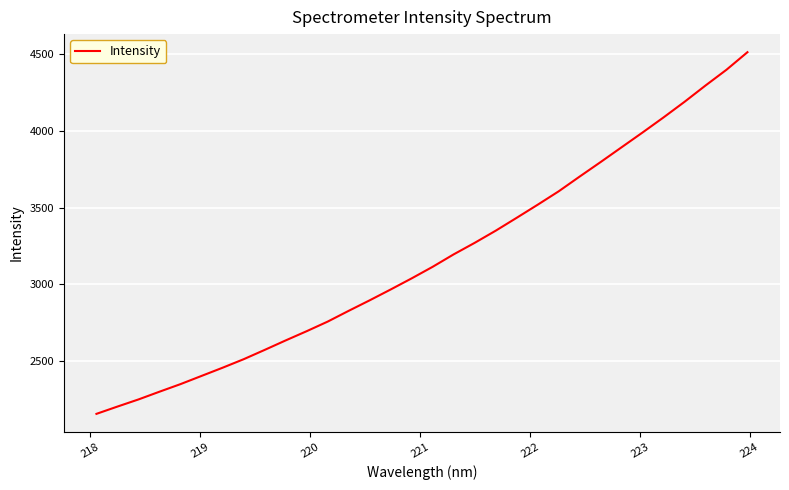

What is the greatest value displayed?

4514.2